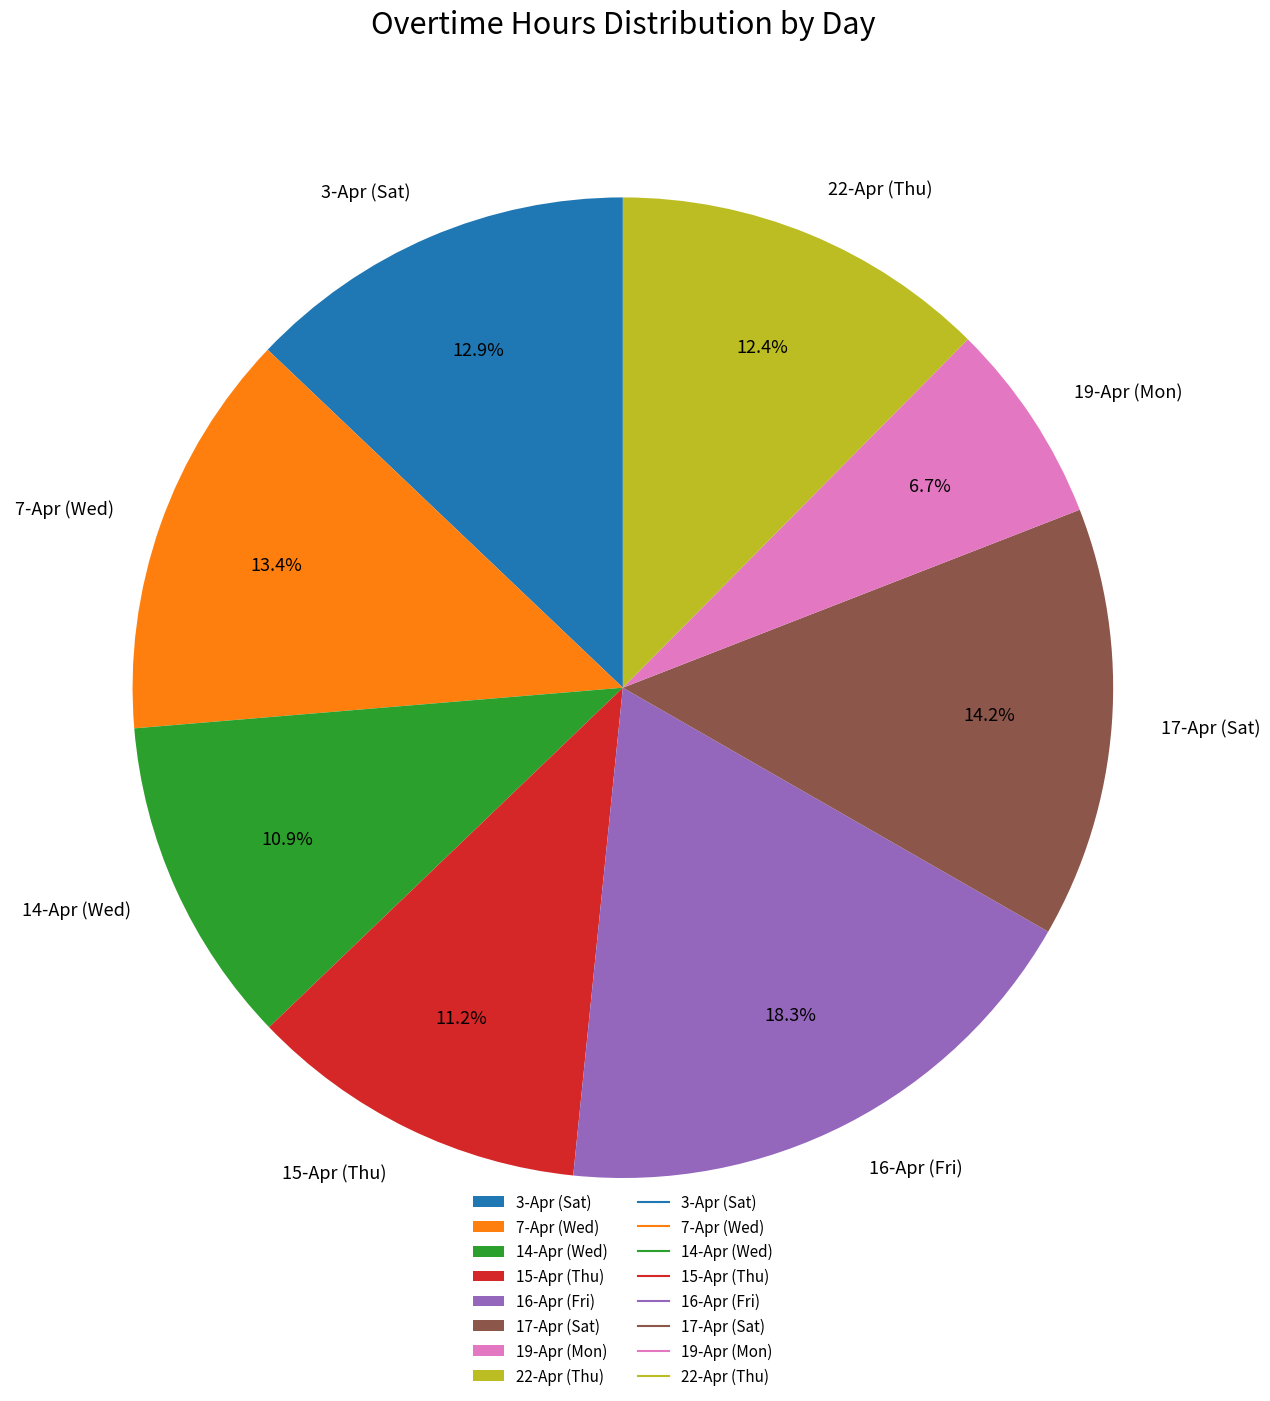

How many slices are in this pie chart?

8